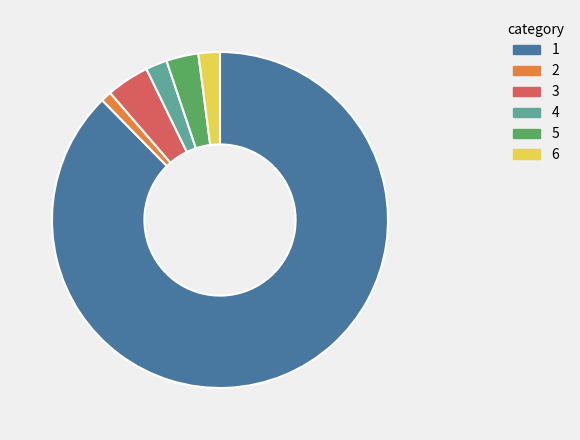

Does any single category account for the majority?

Yes